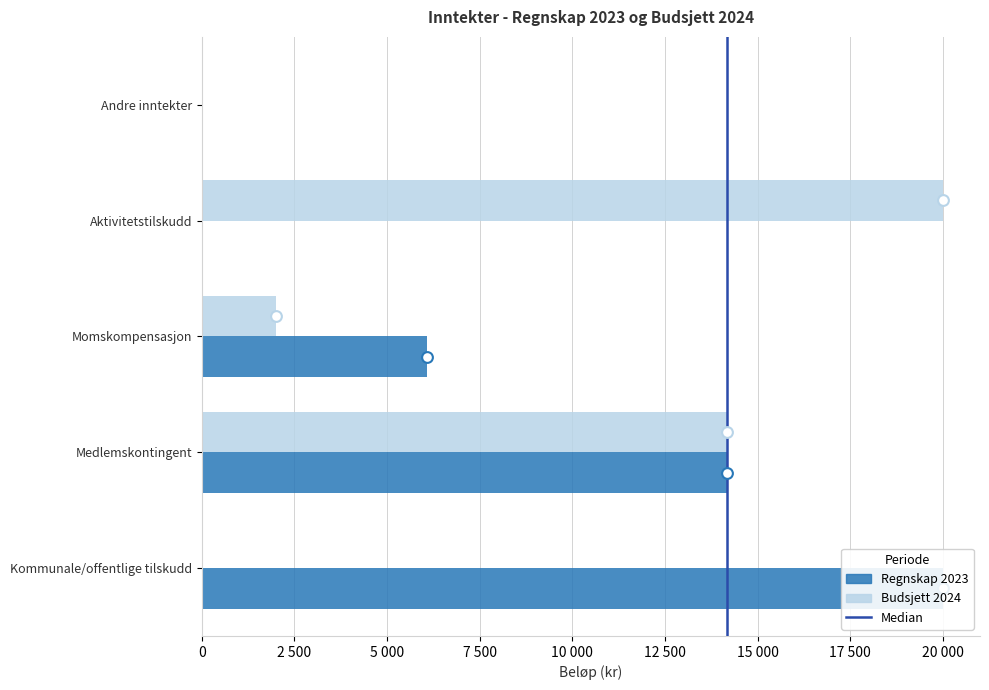

What are all the series names shown in the legend?

Regnskap 2023, Budsjett 2024